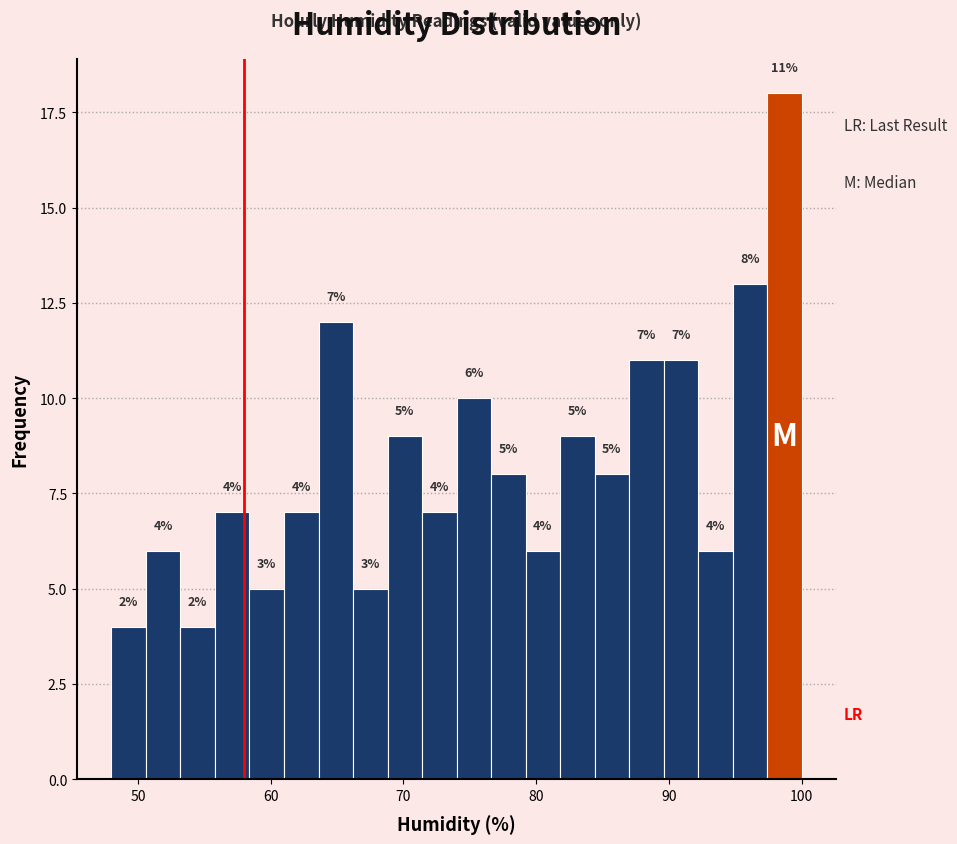

Read against the x-axis, roughly where is the centre of the tallest bar?

99